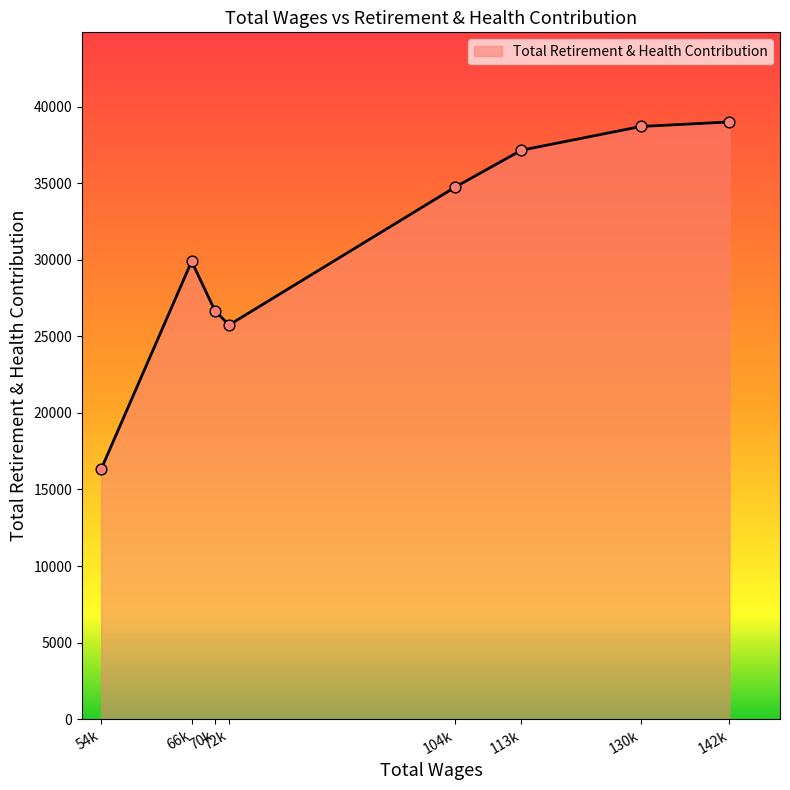

What is the ratio of the value at 113k to the value at 104k?

1.1